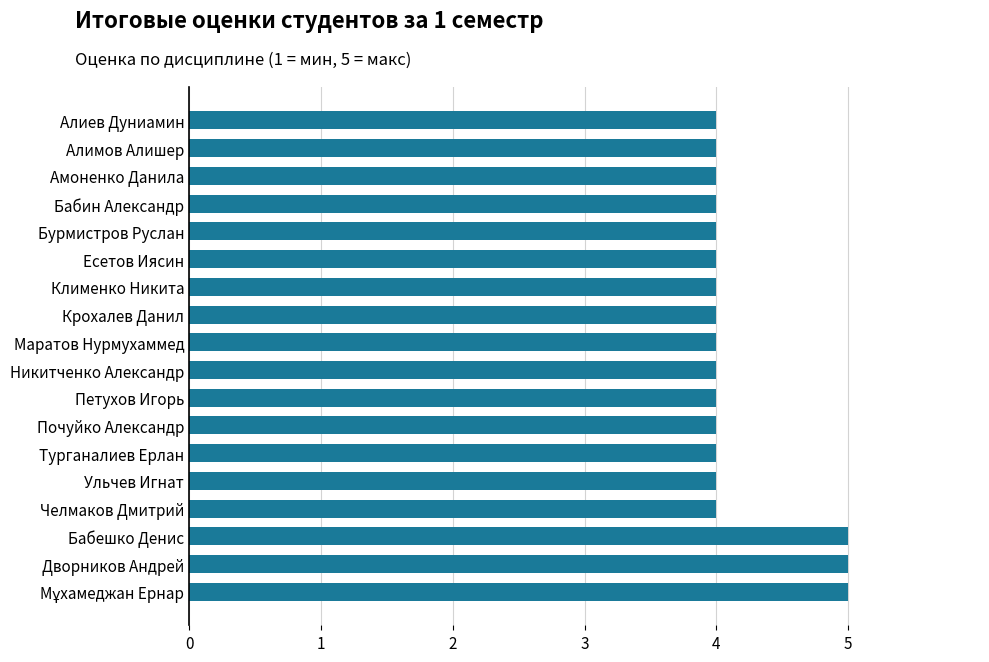

What value does the data have at Алимов Алишер?

4